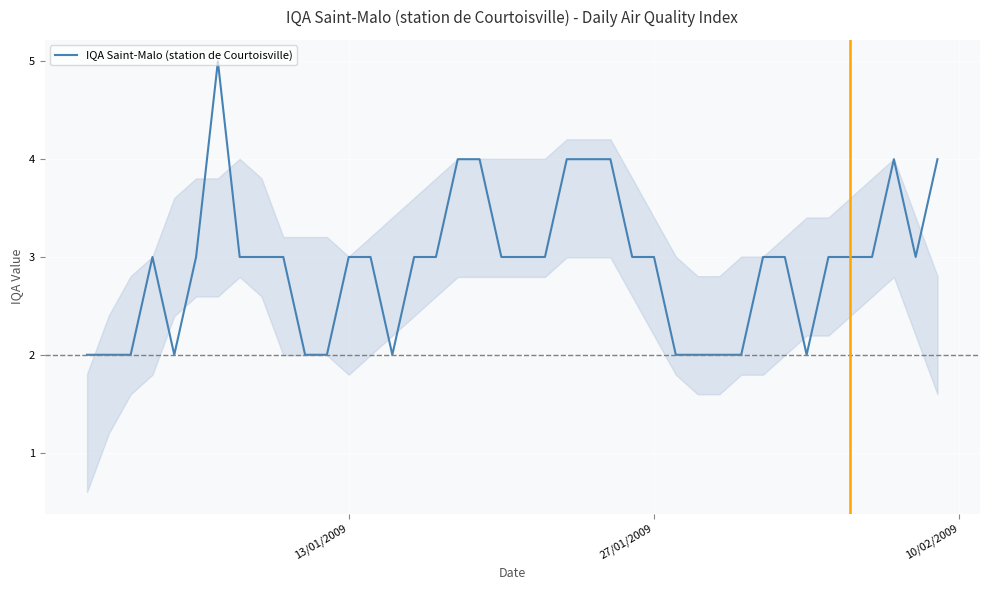

What is the greatest value displayed?

5